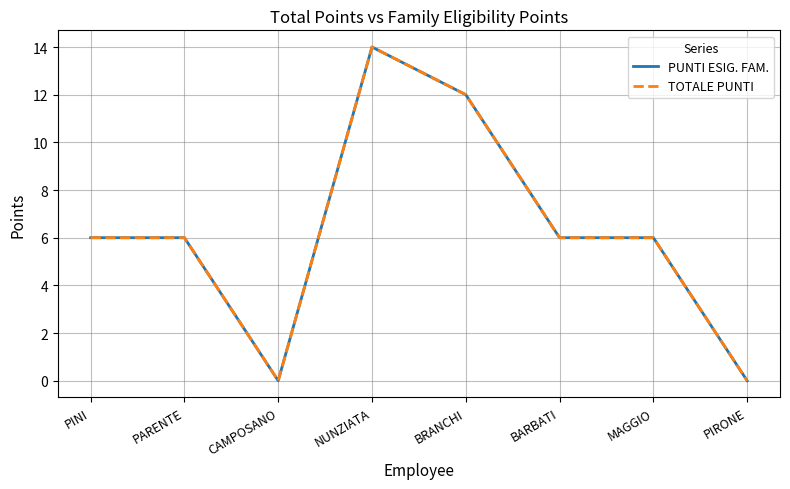

Is this an area chart (filled region under the line)?

No